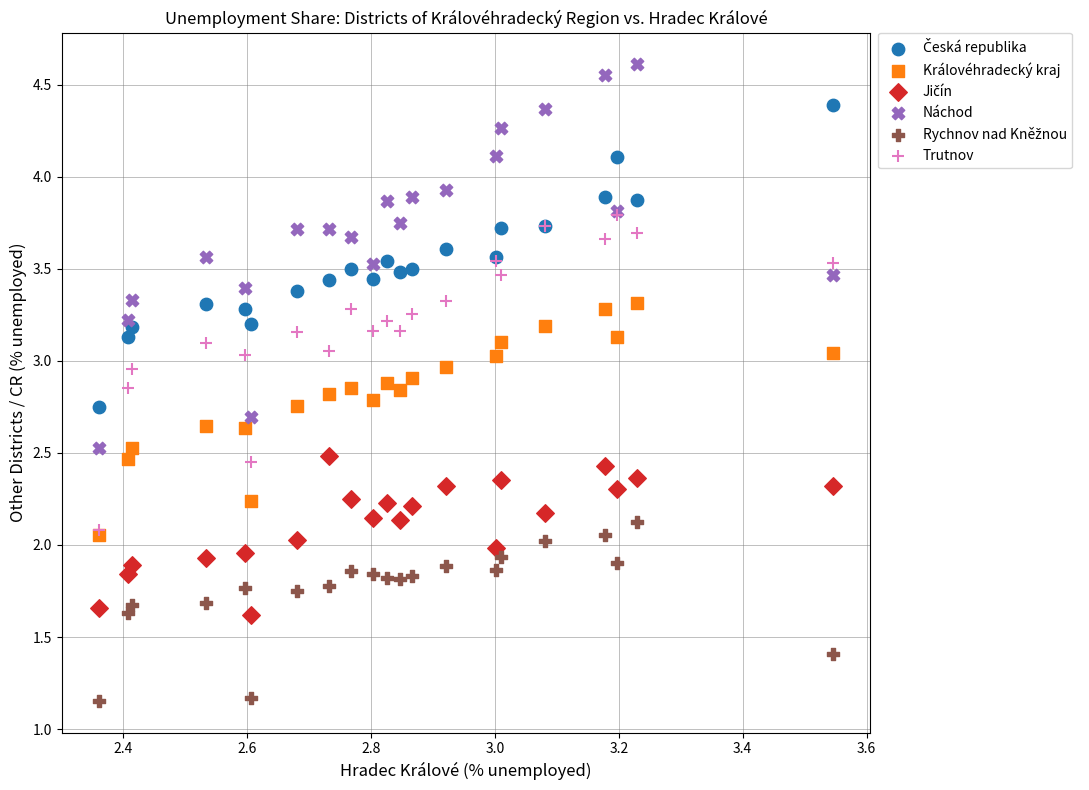

Which series has the largest Y range (max minus min)?

Náchod